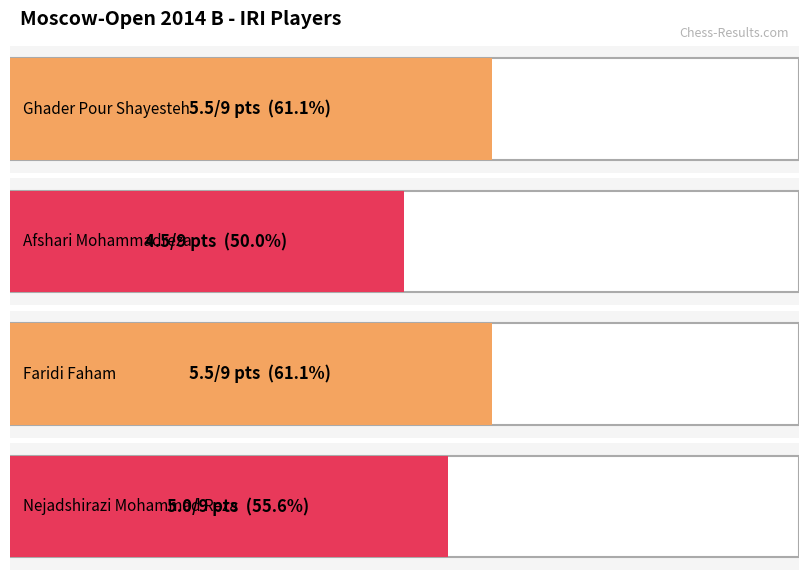

Is it true that the value at Nejadshirazi Mohammad Reza is 5.0?

True